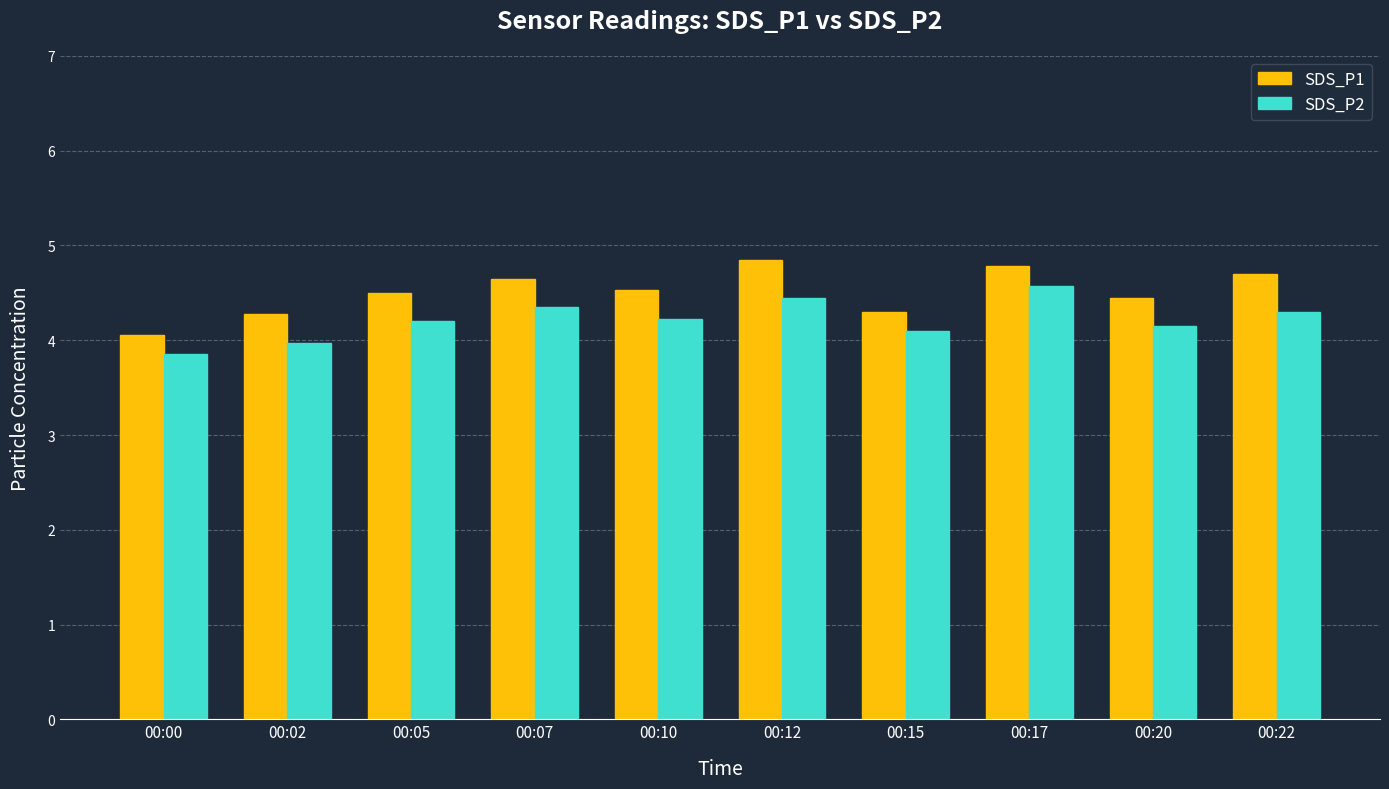

How many categories are shown in the chart?

10